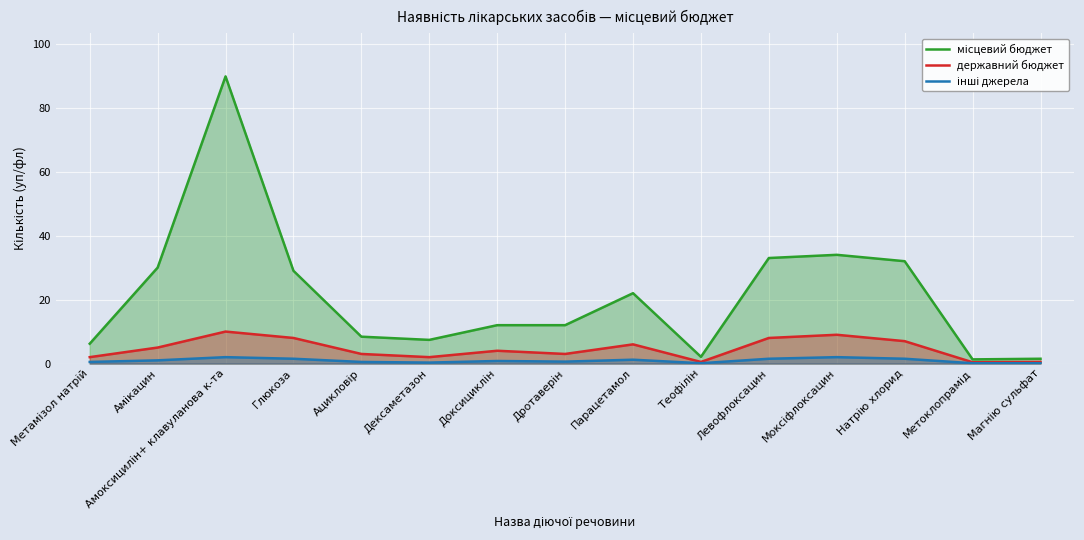

What is the average value of the місцевий бюджет series?

21.4